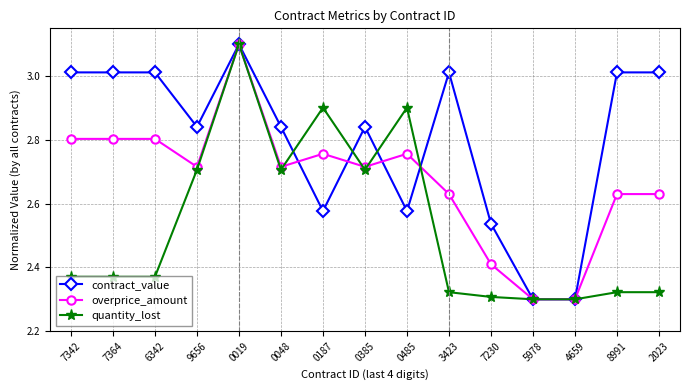

What is the label of the 8th point from the right?

0385